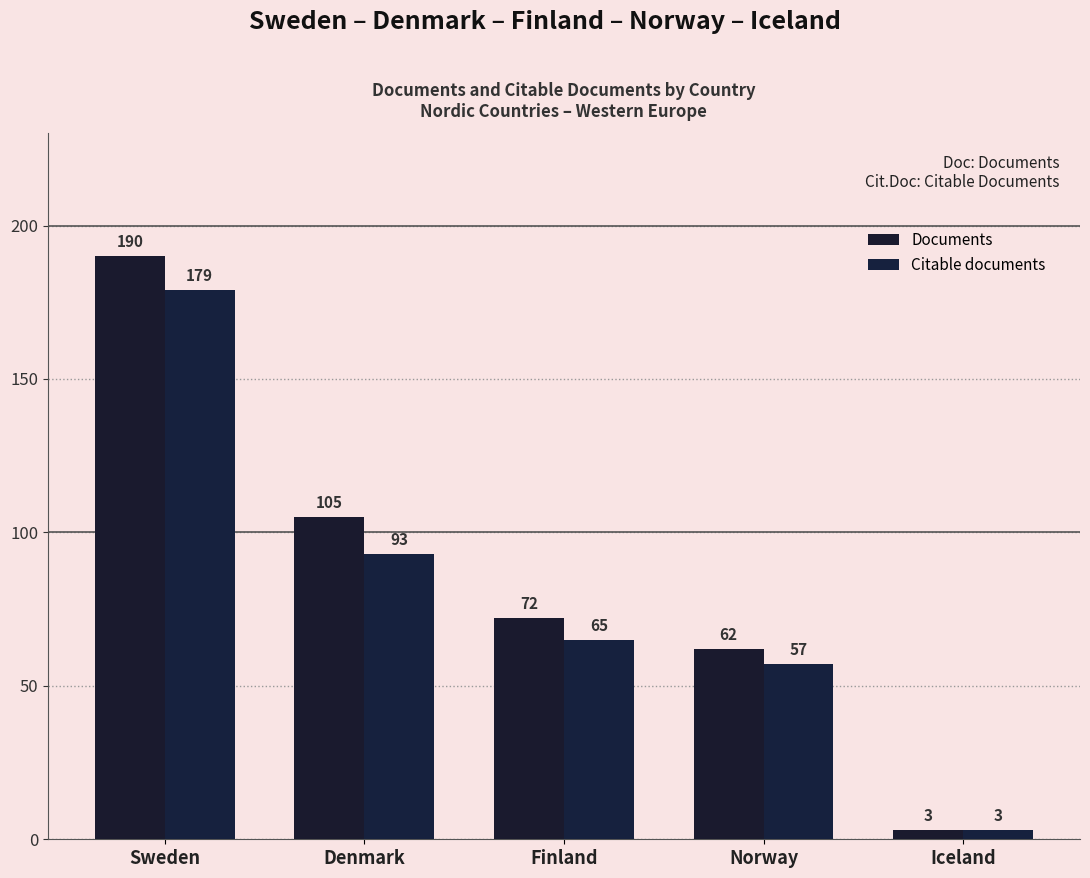

List the series in order of their peak value, lowest first.

Citable documents, Documents